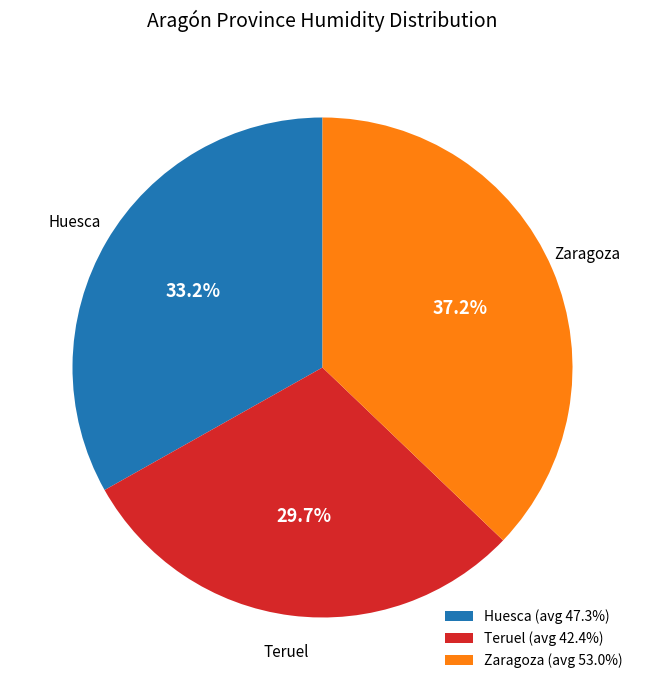

Which slice is the largest?

Zaragoza